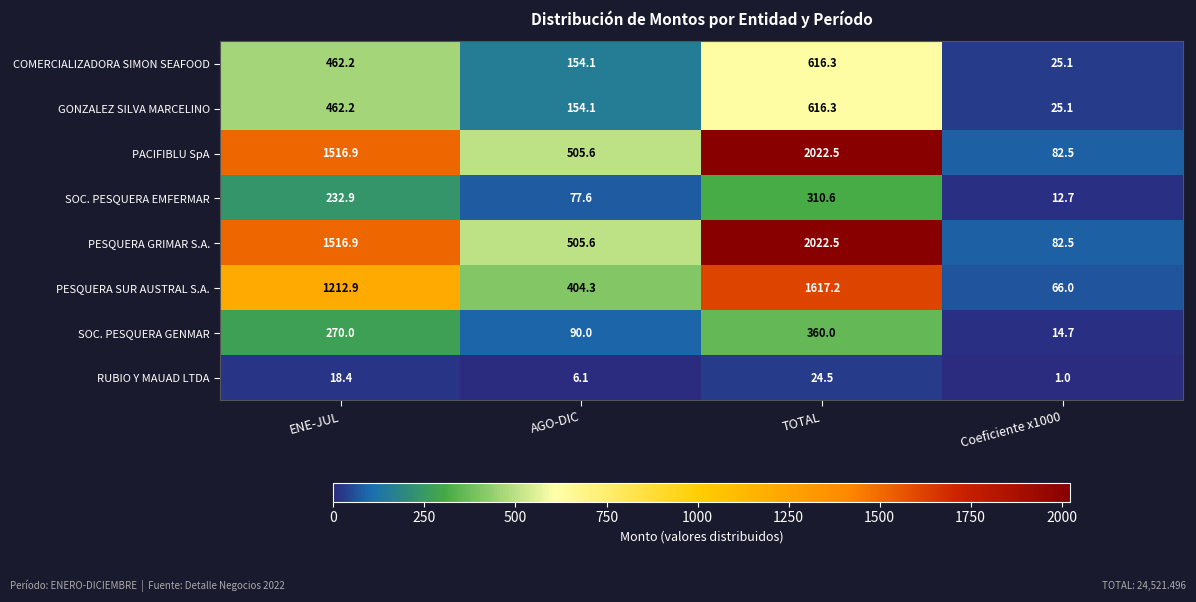

What is the difference between the PESQUERA SUR AUSTRAL S.A. values at TOTAL and Coeficiente x1000?

1551.2